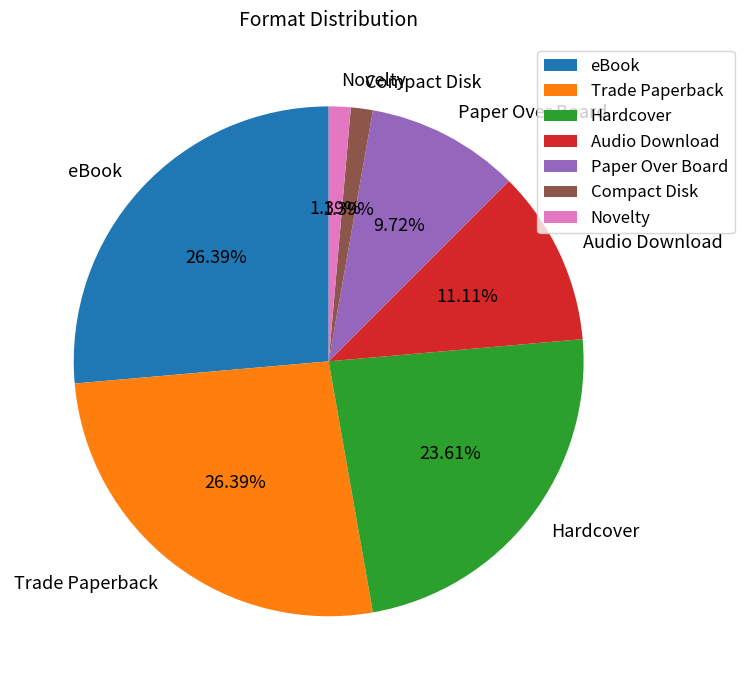

True or false: Paper Over Board accounts for 23% of the total.

False